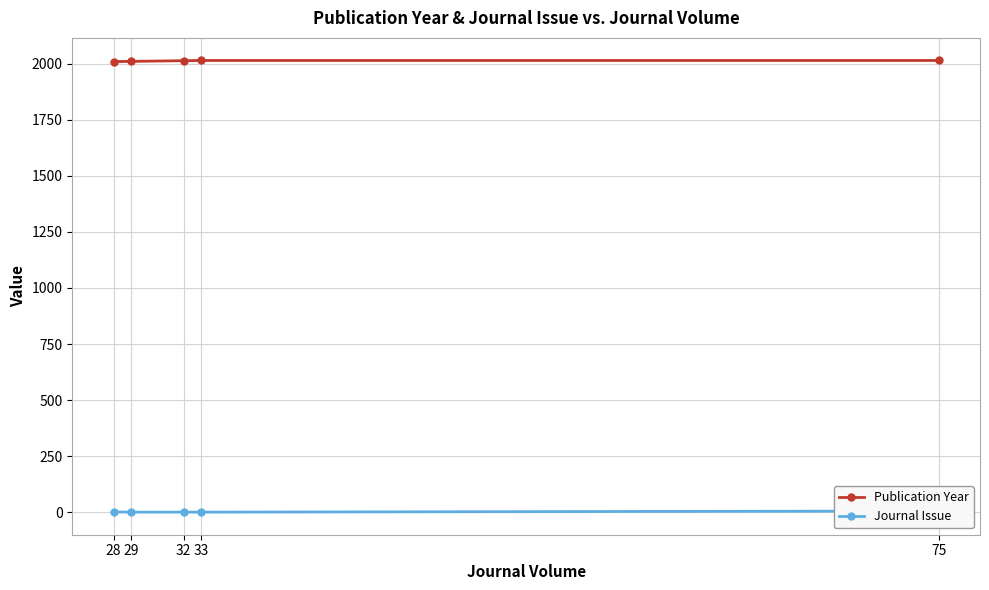

Reading right to left, what are all the values shown in this chart?

Publication Year: 2014	2014	2013	2010	2009
Journal Issue: 6	1	1	1	2